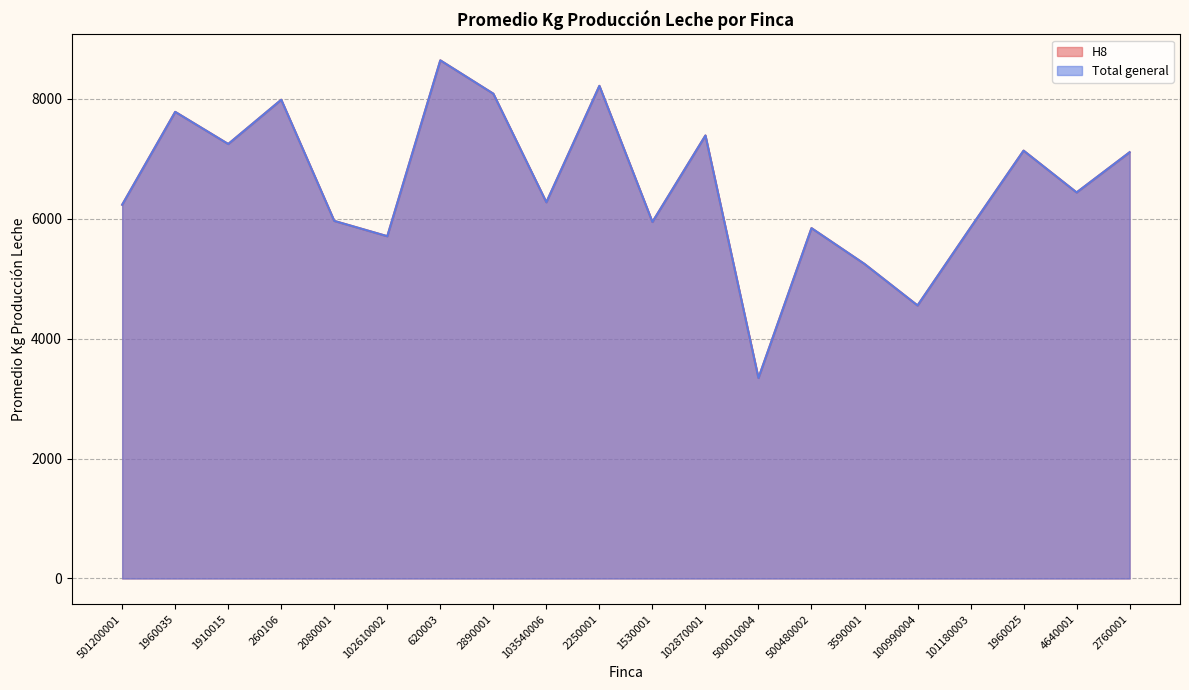

Which series has the largest total across all categories?

H8